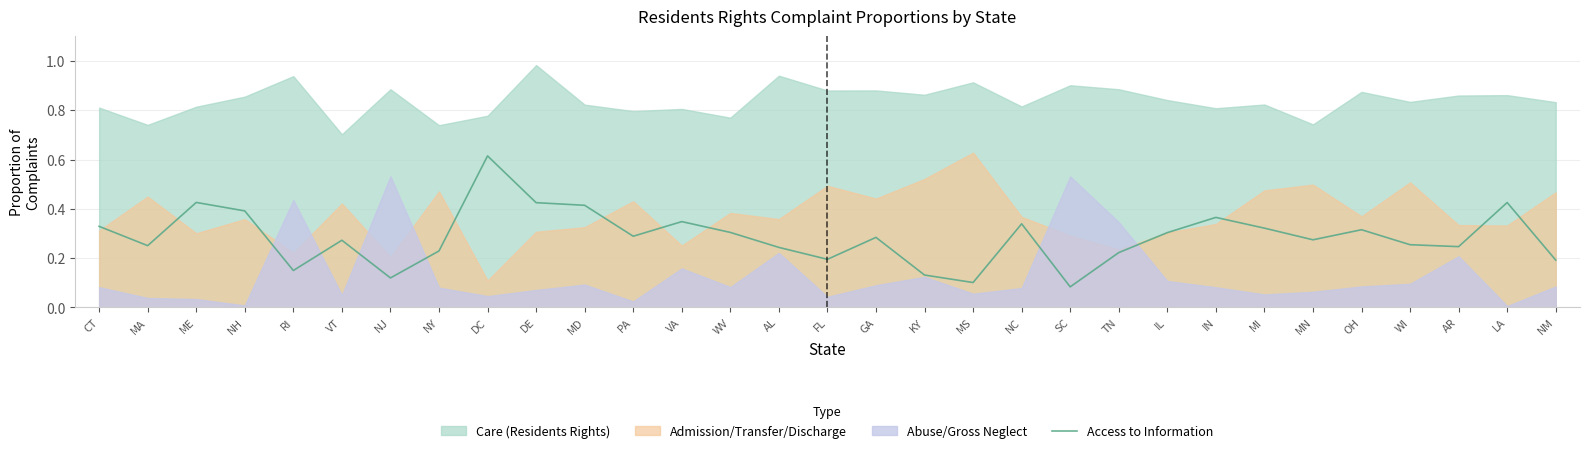

Is it true that Access to Information equals 0.1 at MS?

True